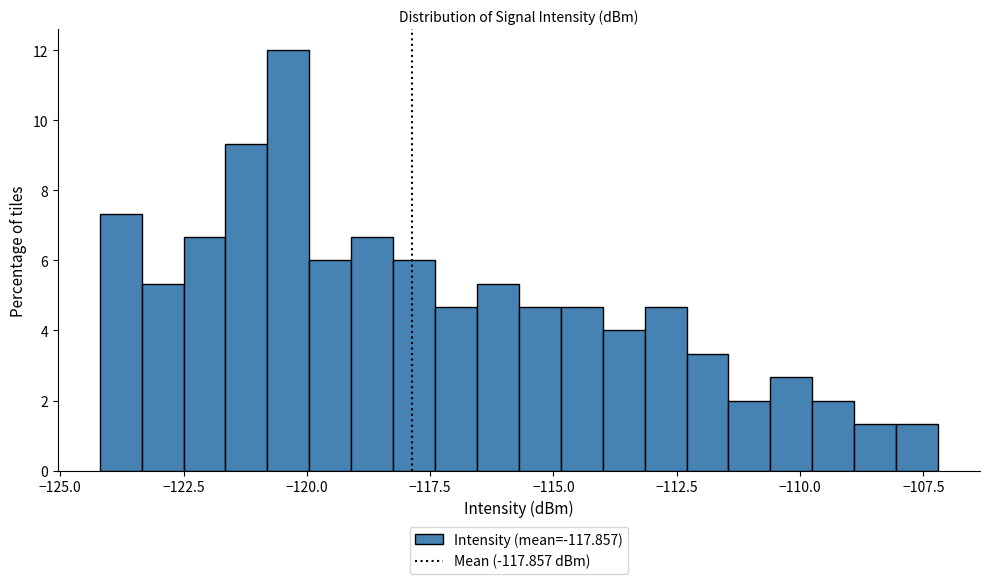

Read against the x-axis, roughly where is the centre of the tallest bar?

-120.5